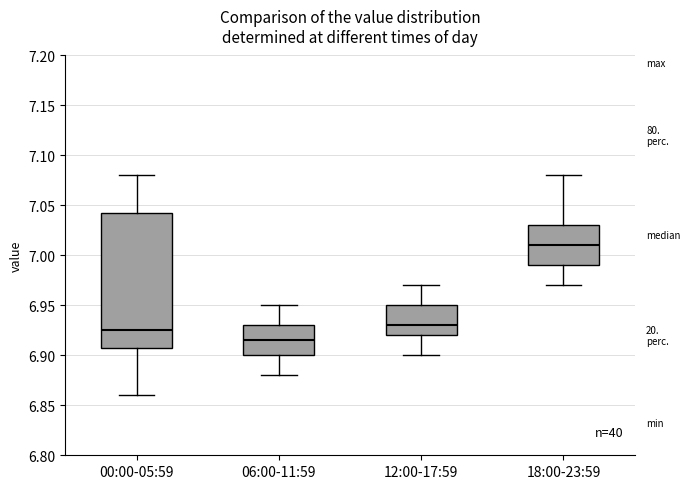

Reading left to right, read every box against the y-axis: the position of its median line, the range the box covers, and the ends of its whiskers. The values are not printed on the chart, so give them approximately, as read against the axis.

00:00-05:59: median 6.925, box 6.910 to 7.045, whiskers 6.860 to 7.080
06:00-11:59: median 6.915, box 6.900 to 6.930, whiskers 6.880 to 6.950
12:00-17:59: median 6.930, box 6.920 to 6.950, whiskers 6.900 to 6.970
18:00-23:59: median 7.010, box 6.990 to 7.030, whiskers 6.970 to 7.080